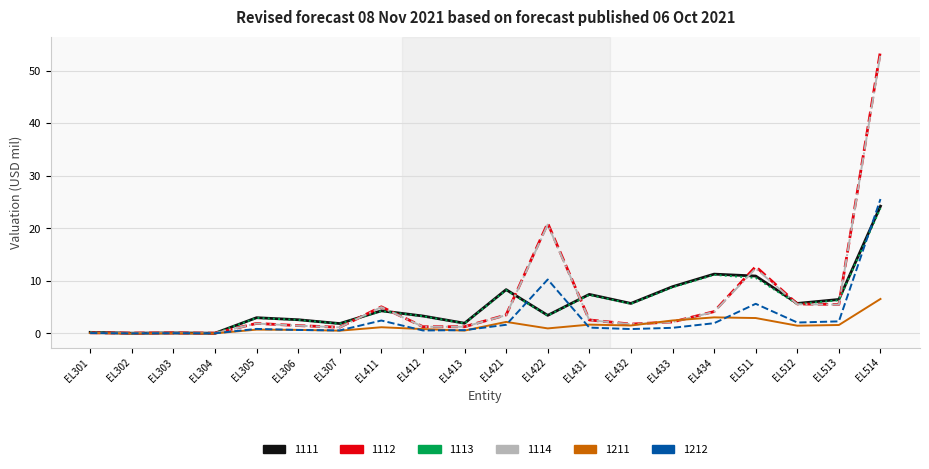

At which category does the chart reach its peak across all series?

EL514